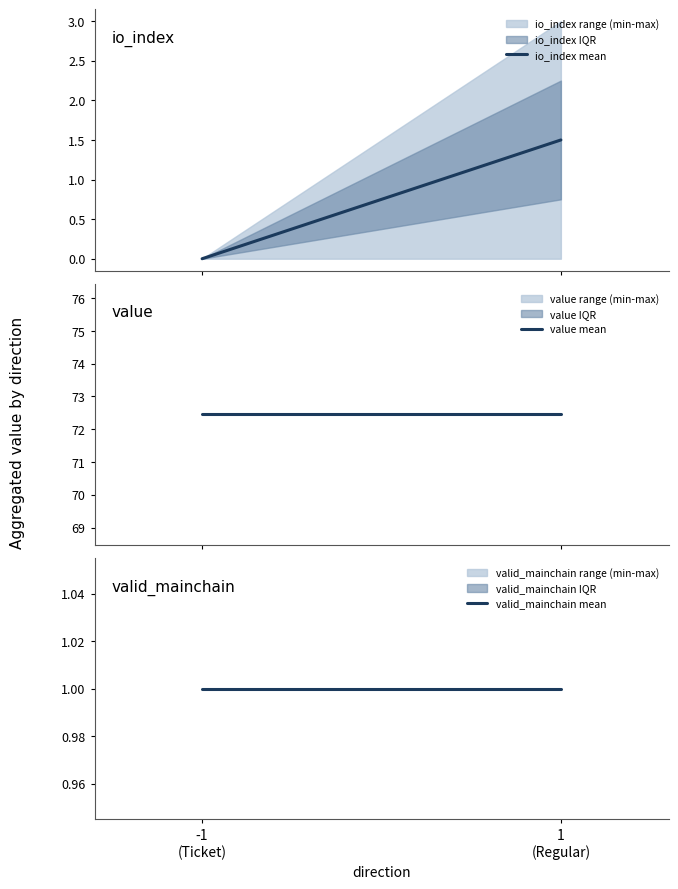

What is the difference between the maximum and minimum values in the io_index mean series?

1.5